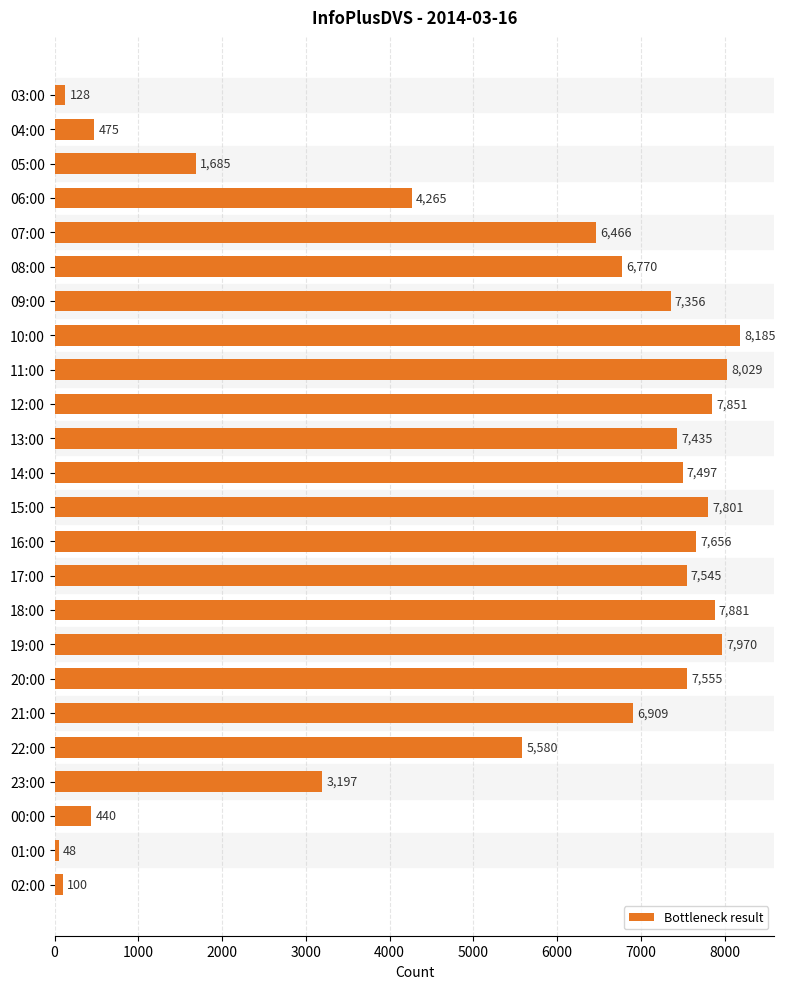

What is the minimum value shown in the chart?

48